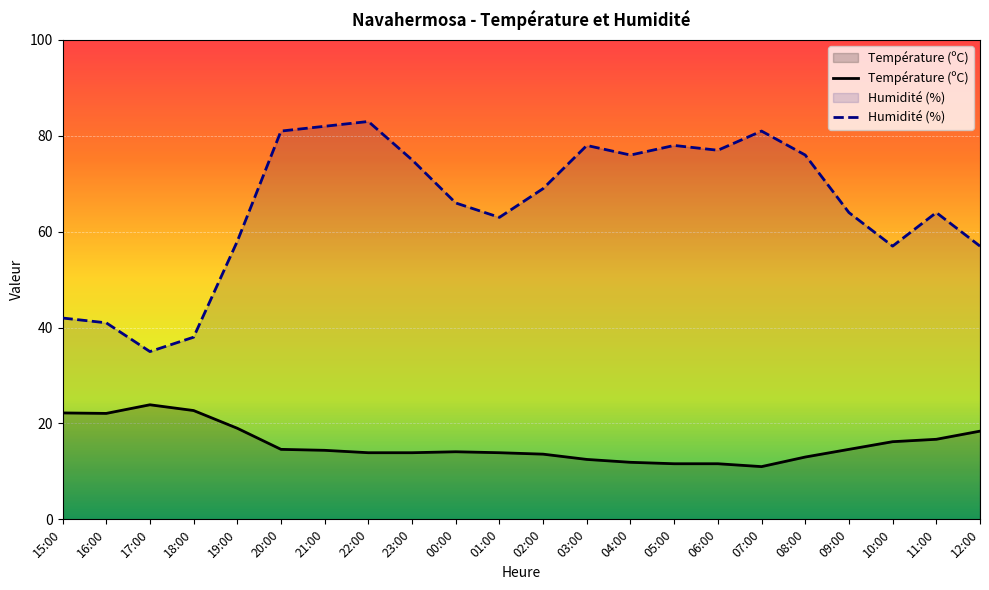

Is it true that Température (ºC) equals 5.5 at 05:00?

False